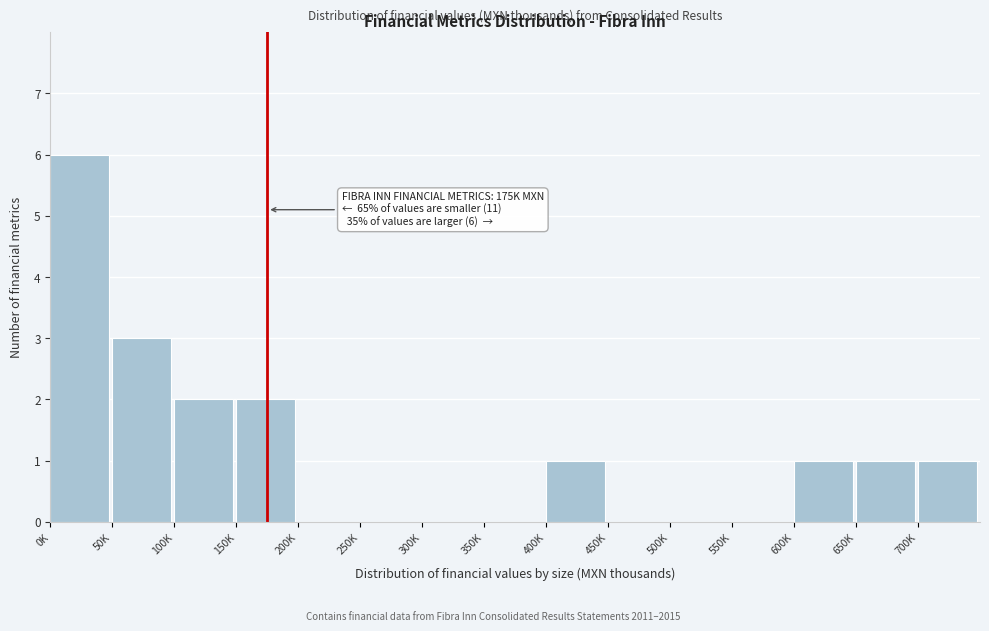

Reading right to left, transcribe all the data shown in this chart.

700K=1	650K=1	600K=1	550K=0	500K=0	450K=0	400K=1	350K=0	300K=0	250K=0	200K=0	150K=2	100K=2	50K=3	0K=6